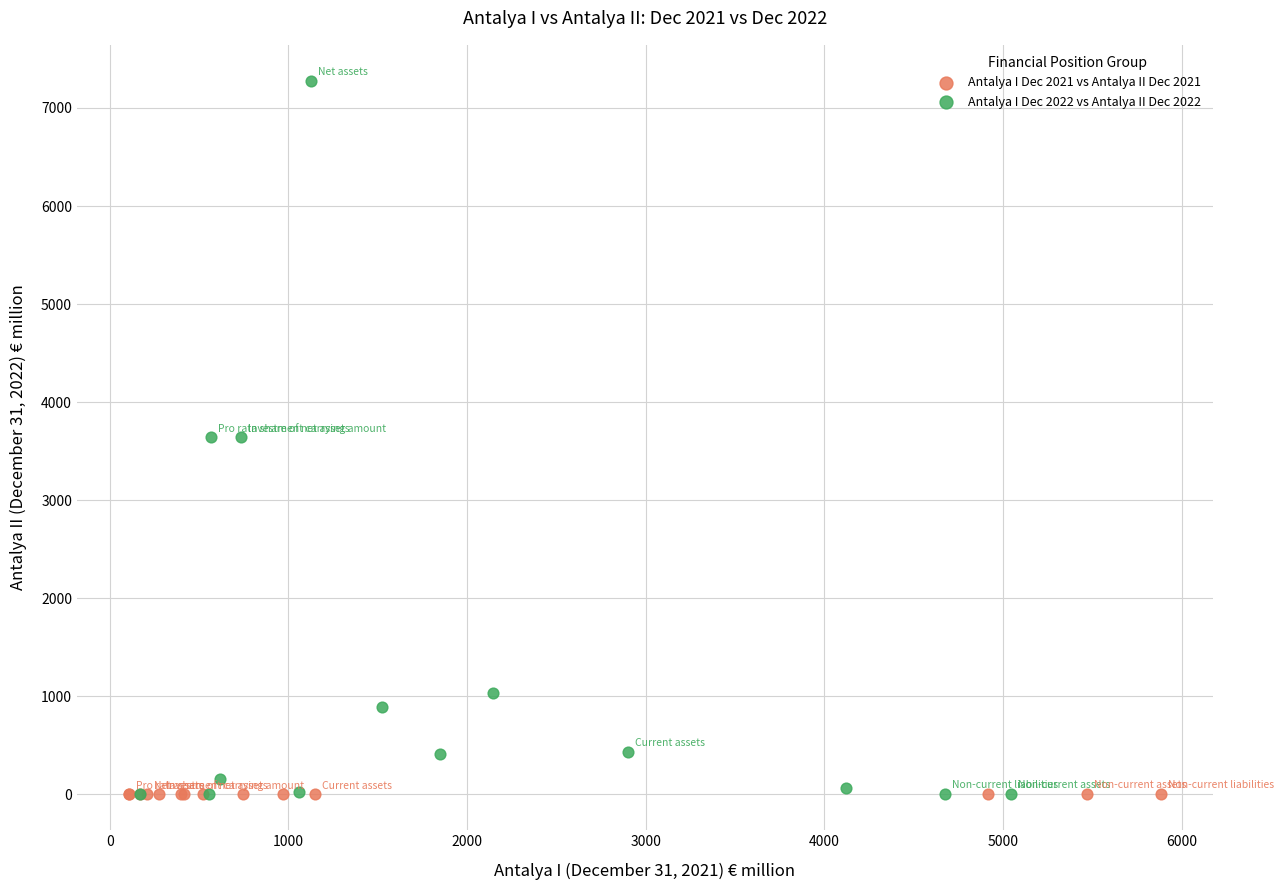

Which series has the largest Y range (max minus min)?

Antalya I Dec 2022 vs Antalya II Dec 2022